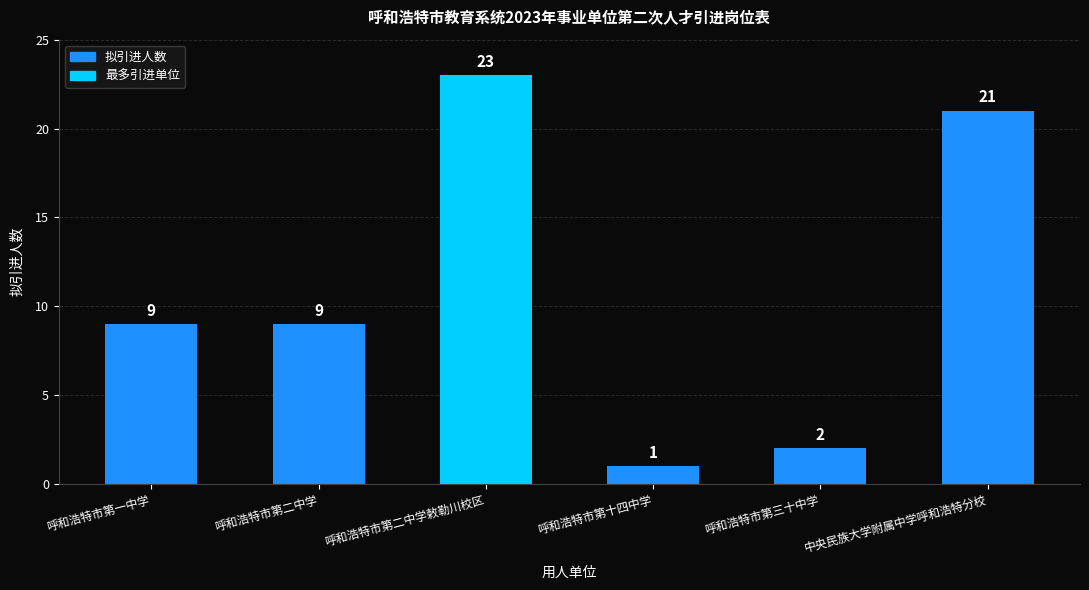

What position from the left is 呼和浩特市第二中学?

2